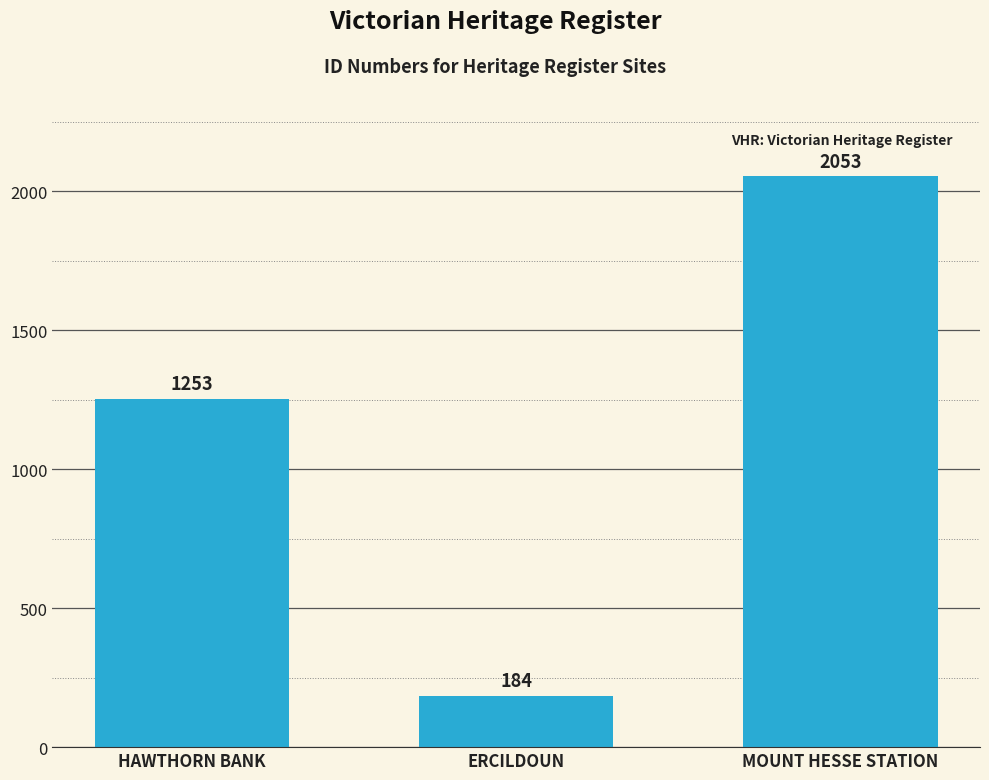

List the labels in order of value, largest first.

MOUNT HESSE STATION, HAWTHORN BANK, ERCILDOUN